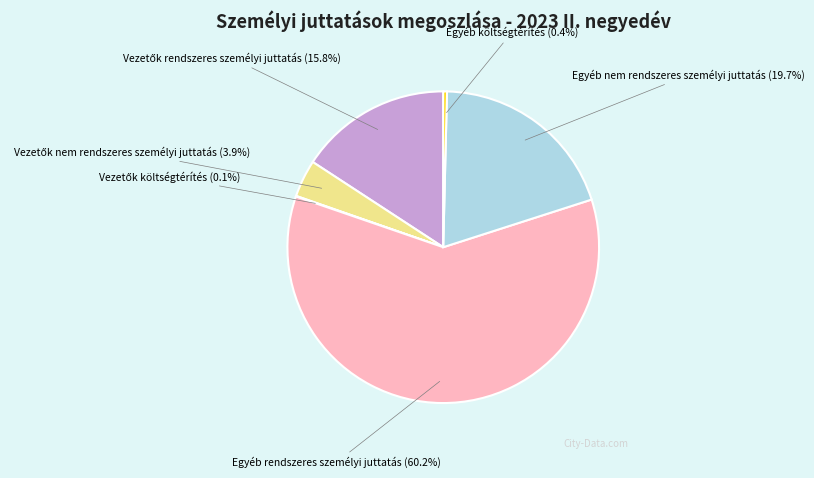

Does any single category account for the majority?

Yes